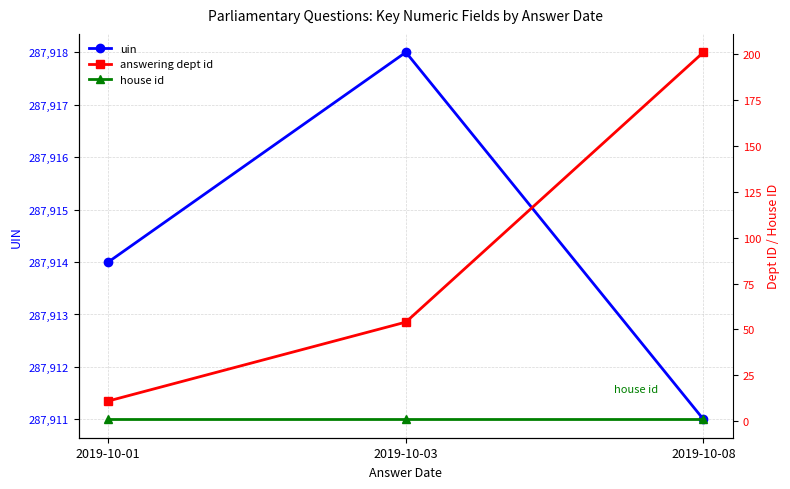

At how many categories does at least one series exceed 16583?

3